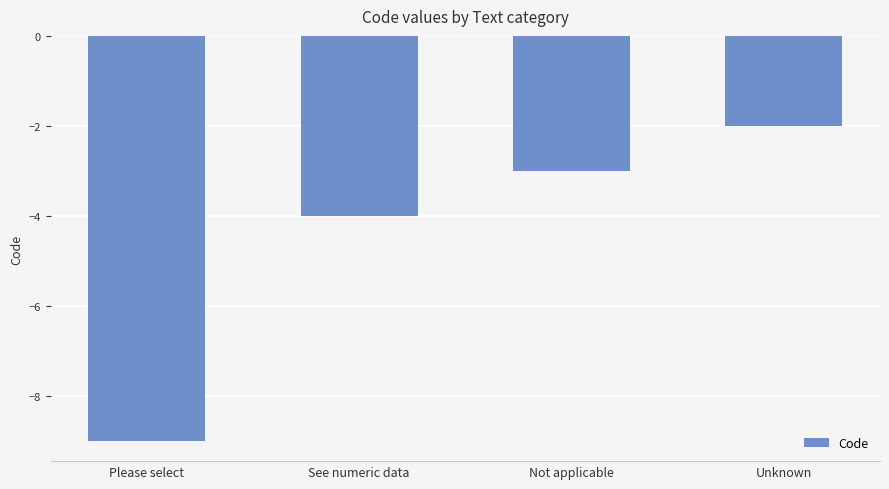

What is the sum of all values?

-18